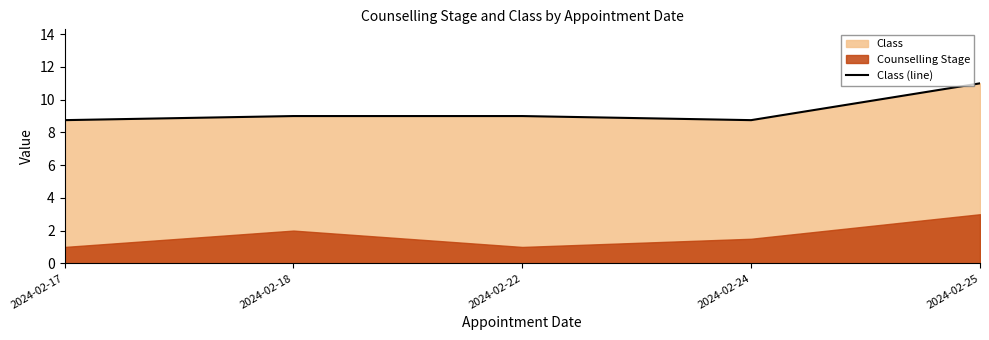

Does the chart have visible grid lines?

No